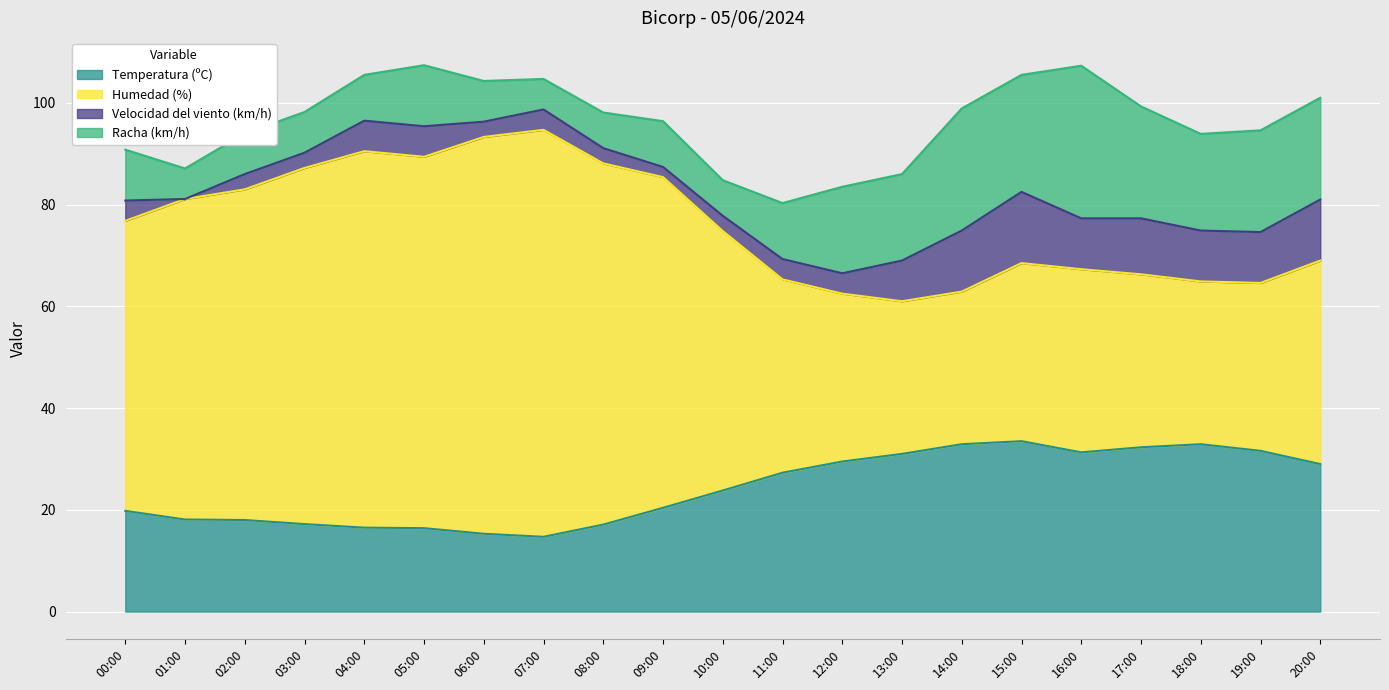

True or false: Temperatura (ºC) has a value of 7.7 at 16:00.

False